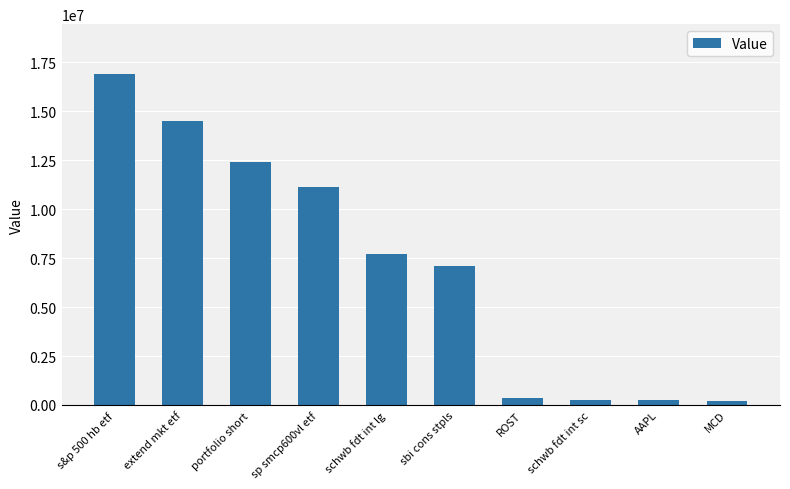

Where is the data nearest to the value 8549500?

schwb fdt int lg